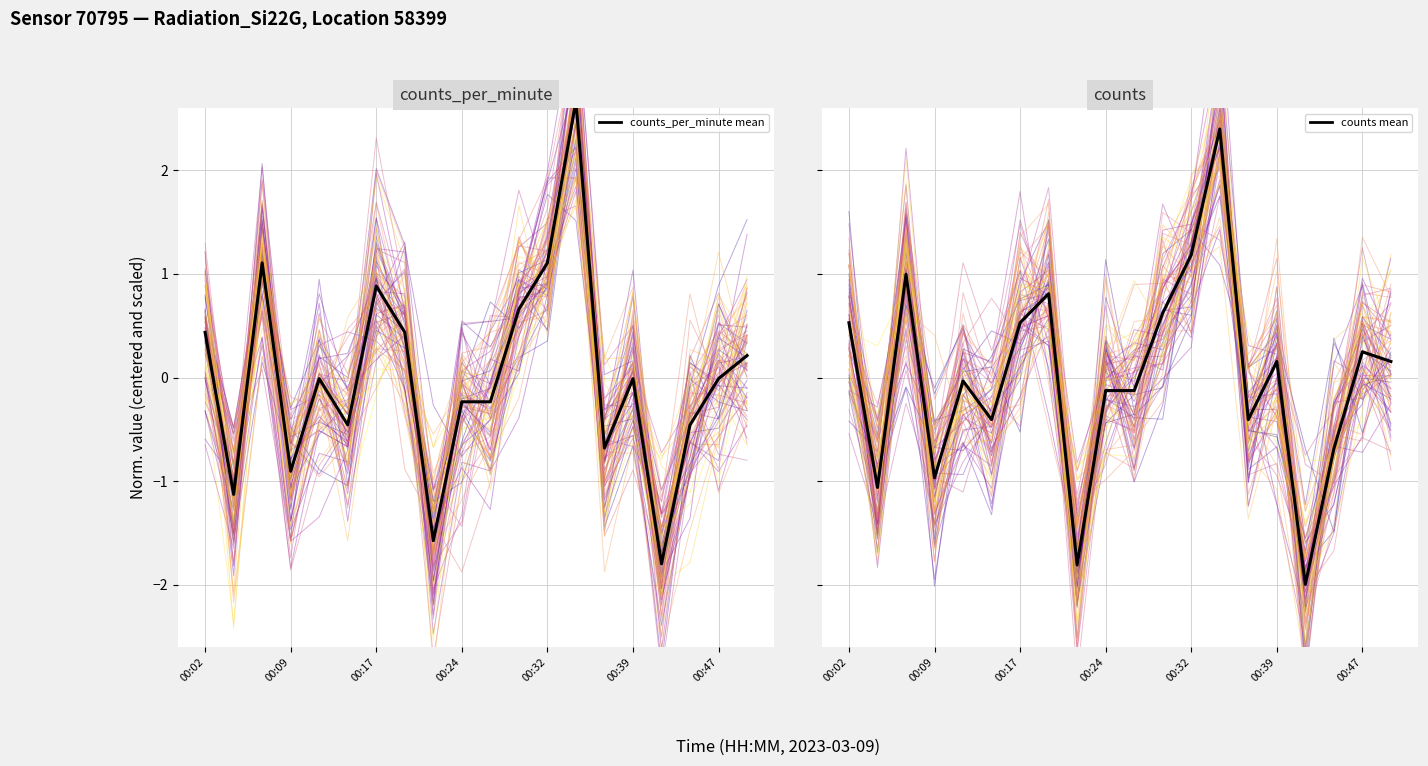

What is the label of the 20th point from the right?

00:02